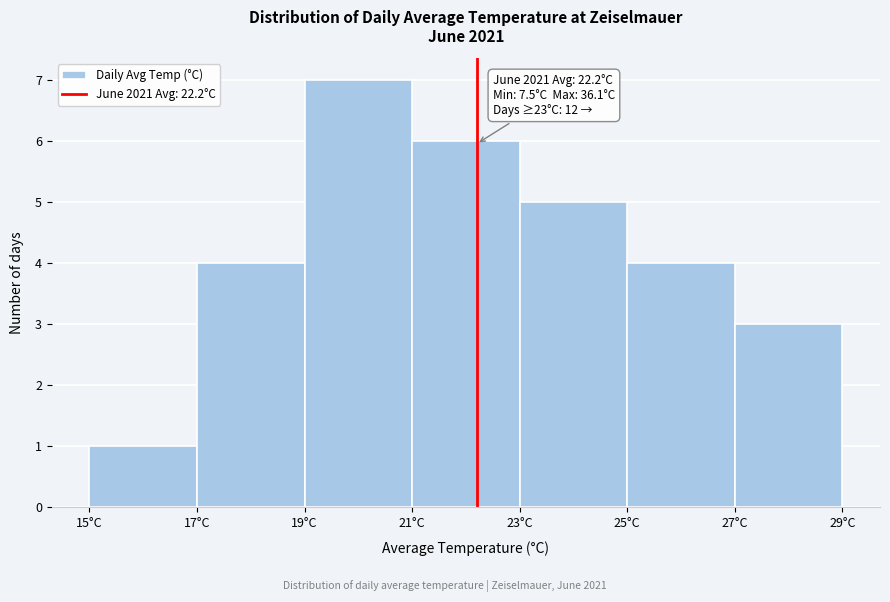

Which range on the x-axis has the tallest bar?

19 to 21